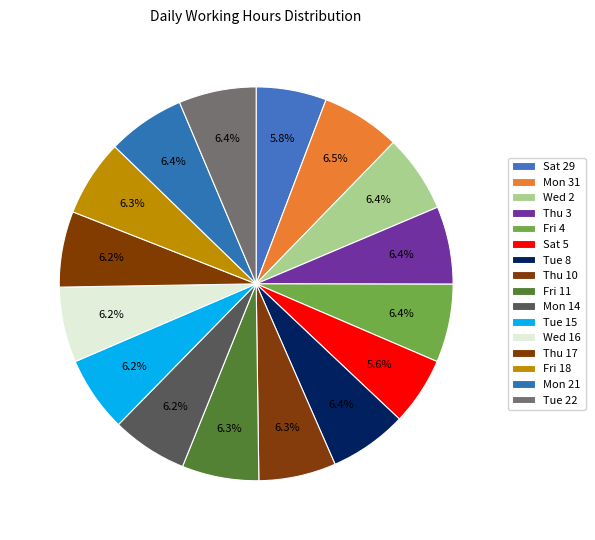

What percentage do Wed 2 and Mon 31 together represent?

12.9%